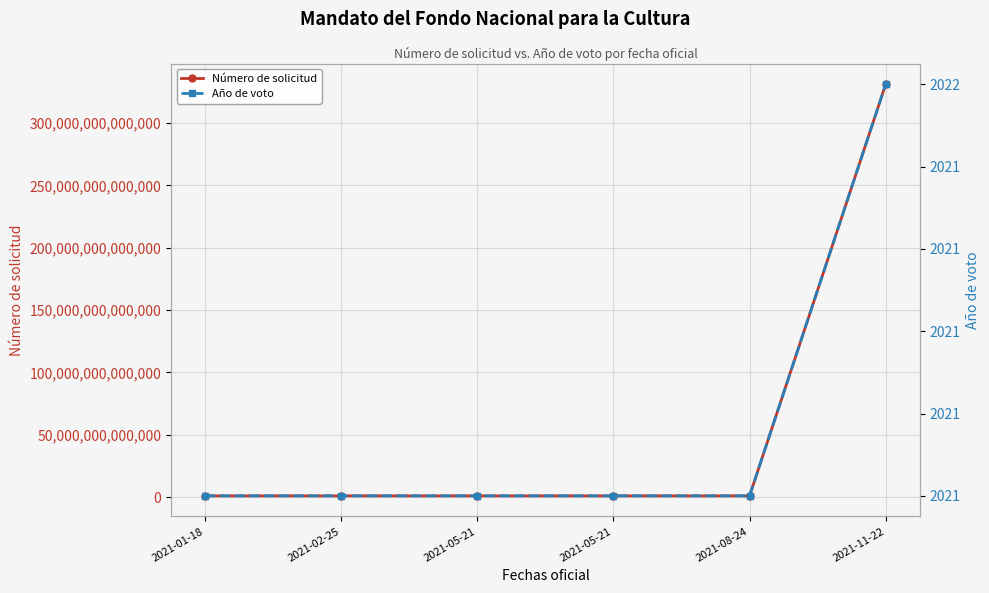

Reading right to left, transcribe all the data shown in this chart.

Número de solicitud: 2021-11-22=331006021000013	2021-08-24=1114700004121	2021-05-21=1114700002821	2021-05-21=1114700002721	2021-02-25=1114700000521	2021-01-18=1114700003720
Año de voto: 2021-11-22=2022	2021-08-24=2021	2021-05-21=2021	2021-05-21=2021	2021-02-25=2021	2021-01-18=2021